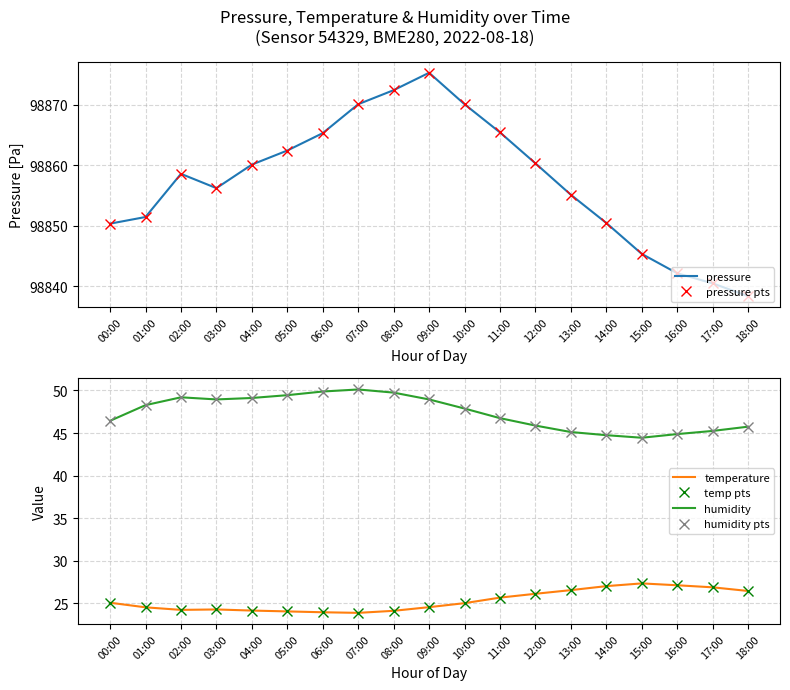

At which category is the sum across all series the highest?

09:00